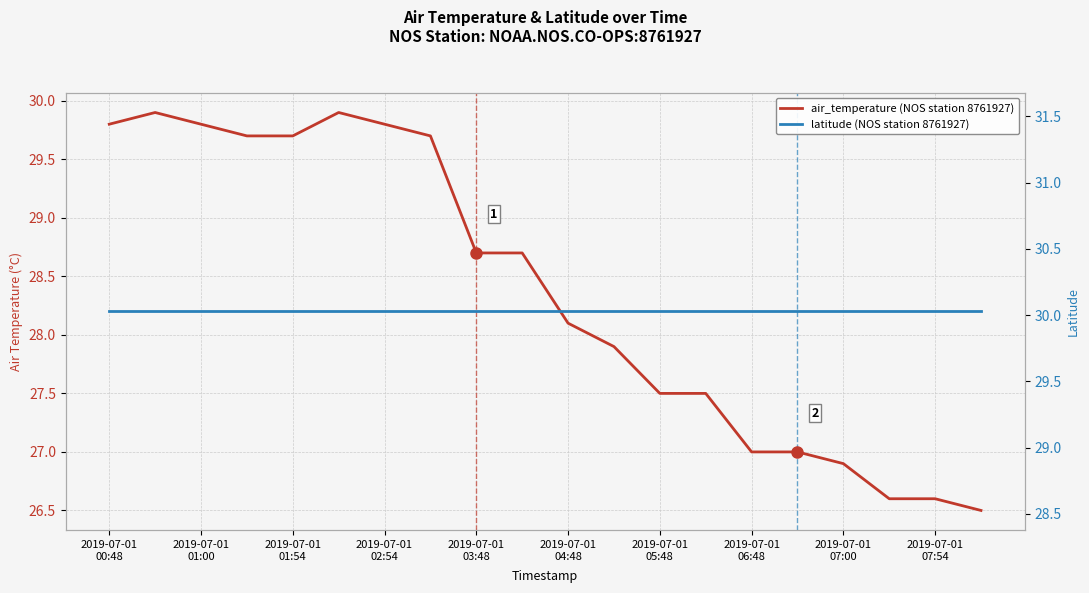

In air_temperature (NOS station 8761927), how many points are higher than both neighbors (excluding endpoints)?

2